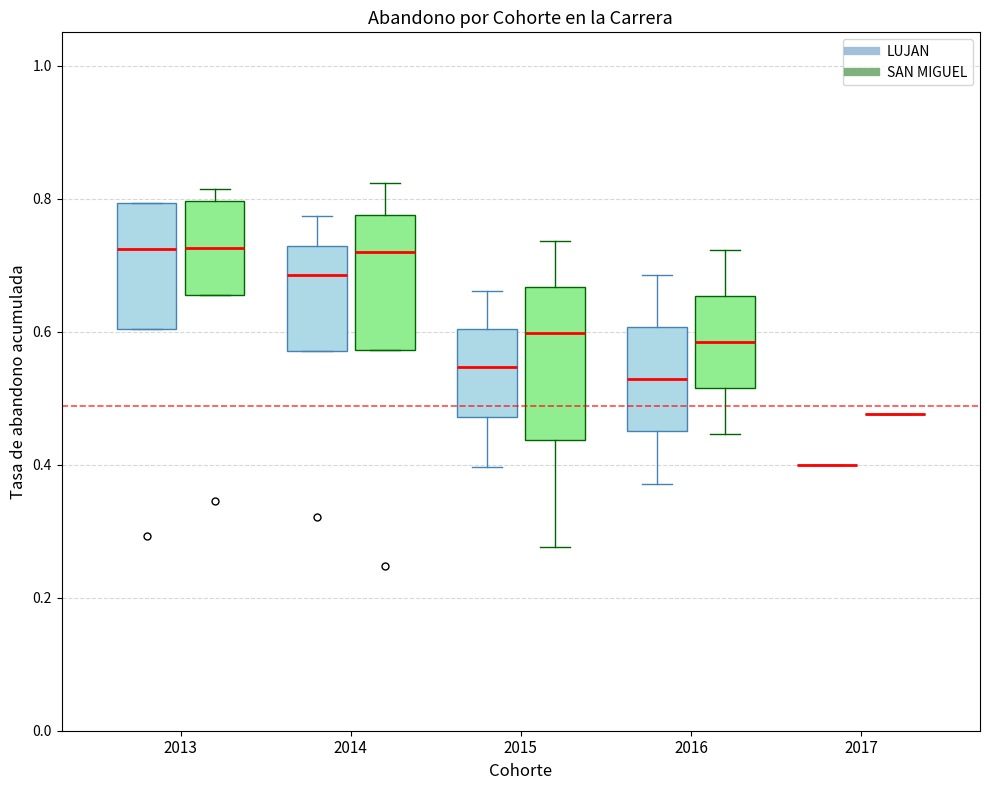

Reading left to right, transcribe this box plot: for each box, give where its median line is, the range the box spans, and where its two whiskers end, as read against the y-axis. The values are not printed on the chart, so give them approximately, as read against the axis.

2013 (LUJAN): median 0.72, box 0.60 to 0.80, whiskers 0.60 to 0.80
2013 (SAN MIGUEL): median 0.72, box 0.66 to 0.80, whiskers 0.66 to 0.82
2014 (LUJAN): median 0.68, box 0.58 to 0.72, whiskers 0.58 to 0.78
2014 (SAN MIGUEL): median 0.72, box 0.58 to 0.78, whiskers 0.58 to 0.82
2015 (LUJAN): median 0.54, box 0.48 to 0.60, whiskers 0.40 to 0.66
2015 (SAN MIGUEL): median 0.60, box 0.44 to 0.66, whiskers 0.28 to 0.74
2016 (LUJAN): median 0.52, box 0.44 to 0.60, whiskers 0.38 to 0.68
2016 (SAN MIGUEL): median 0.58, box 0.52 to 0.66, whiskers 0.44 to 0.72
2017 (LUJAN): box collapsed to a line at 0.40, whiskers 0.40 to 0.40
2017 (SAN MIGUEL): box collapsed to a line at 0.48, whiskers 0.48 to 0.48